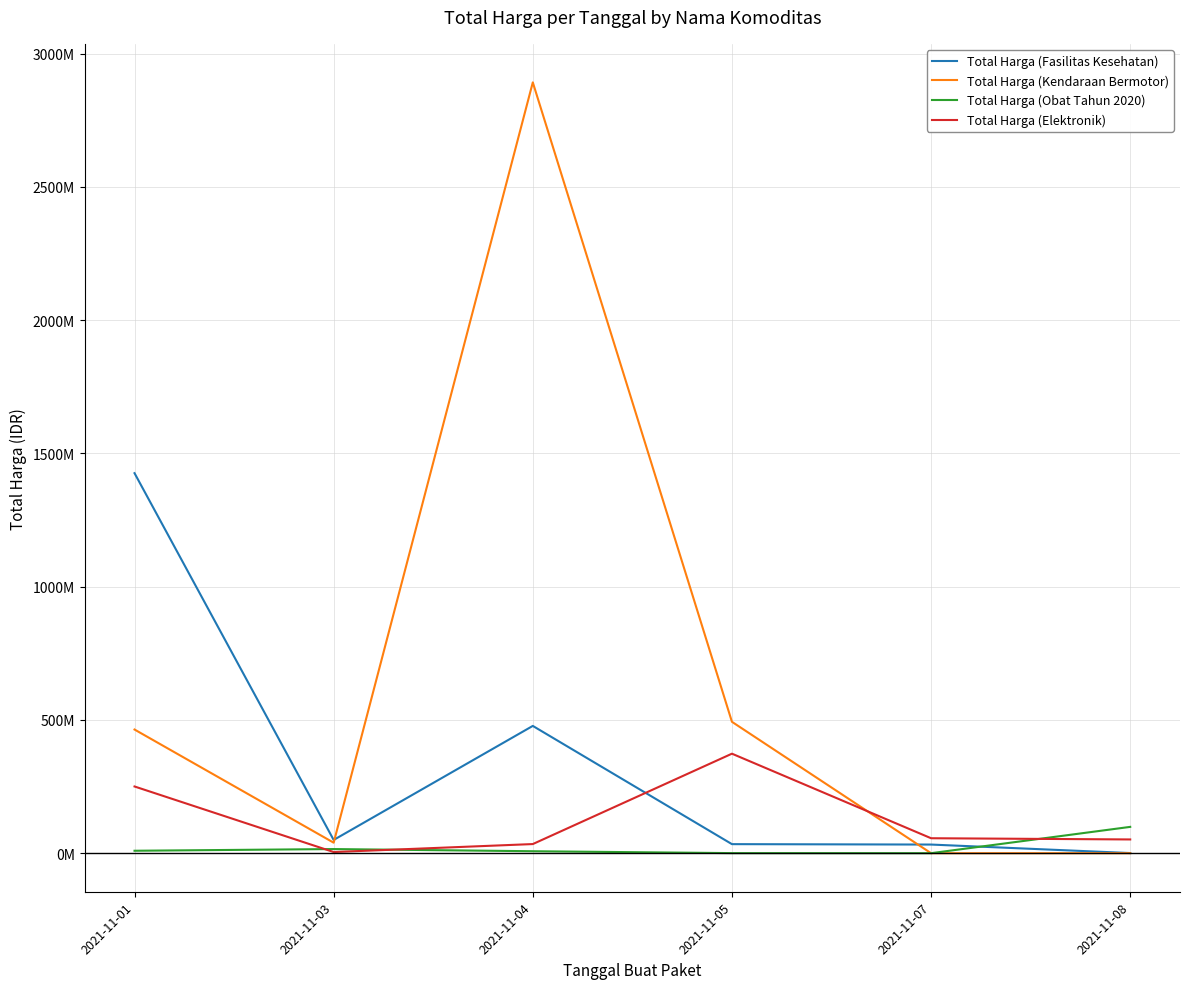

How many times do Total Harga (Fasilitas Kesehatan) and Total Harga (Elektronik) cross each other?

1